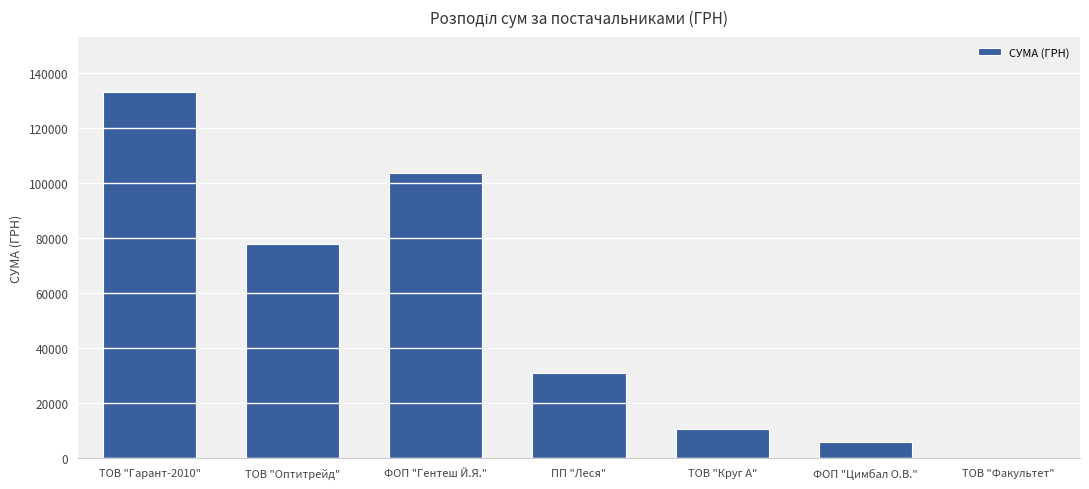

What value does the data have at ПП "Леся"?

31044.3